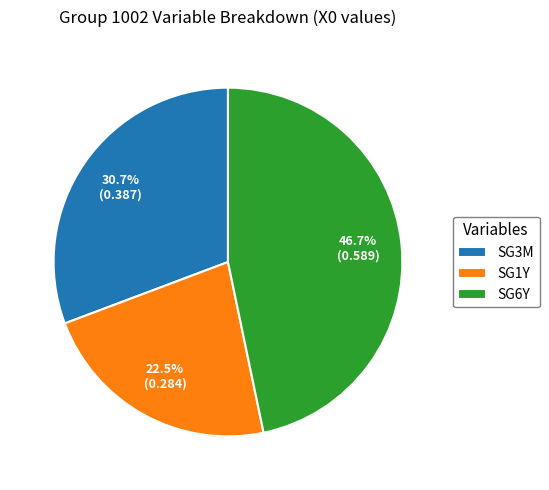

To the nearest percent, what is the average slice percentage?

33%